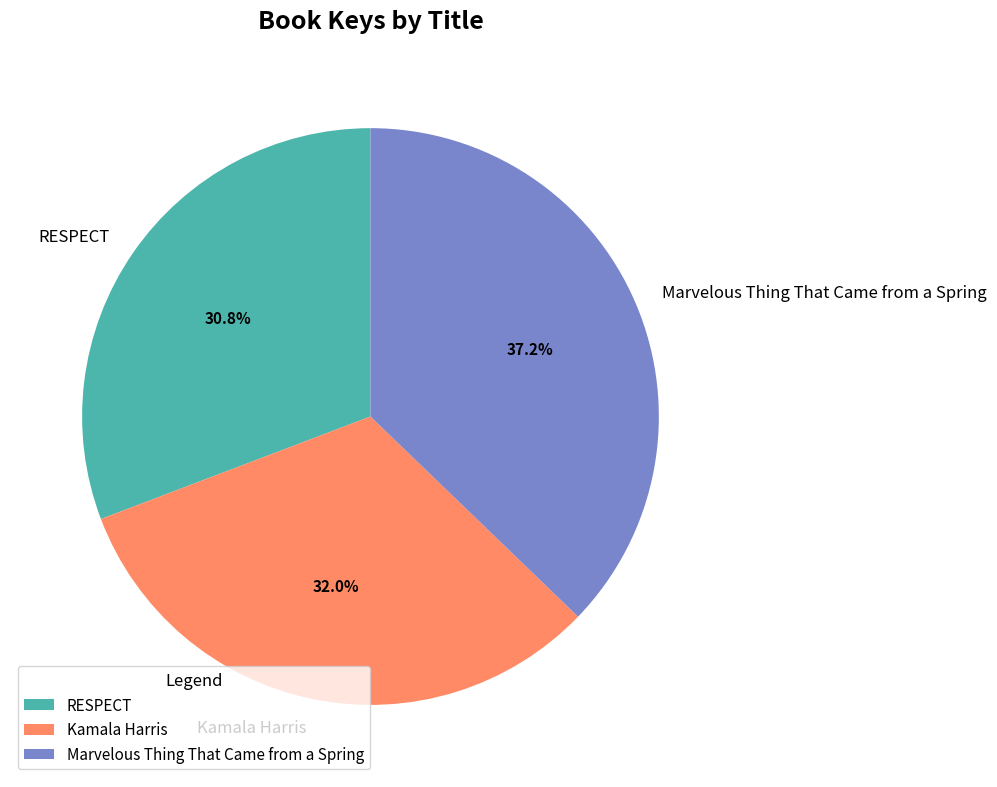

What is the largest slice in the pie chart?

Marvelous Thing That Came from a Spring